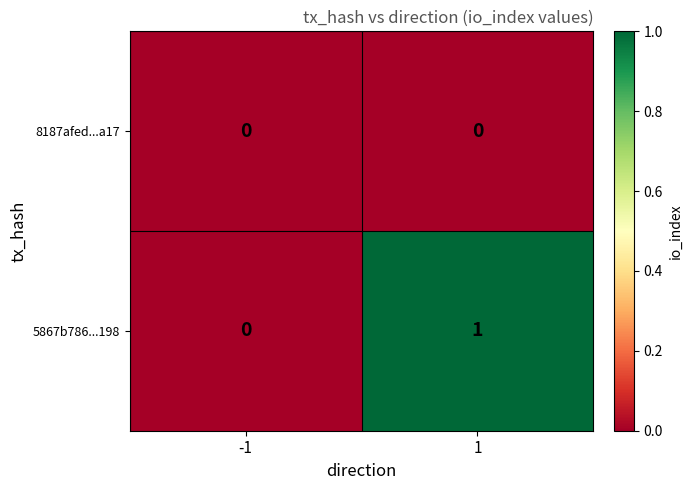

List the series in order of their peak value, lowest first.

8187afed...a17, 5867b786...198